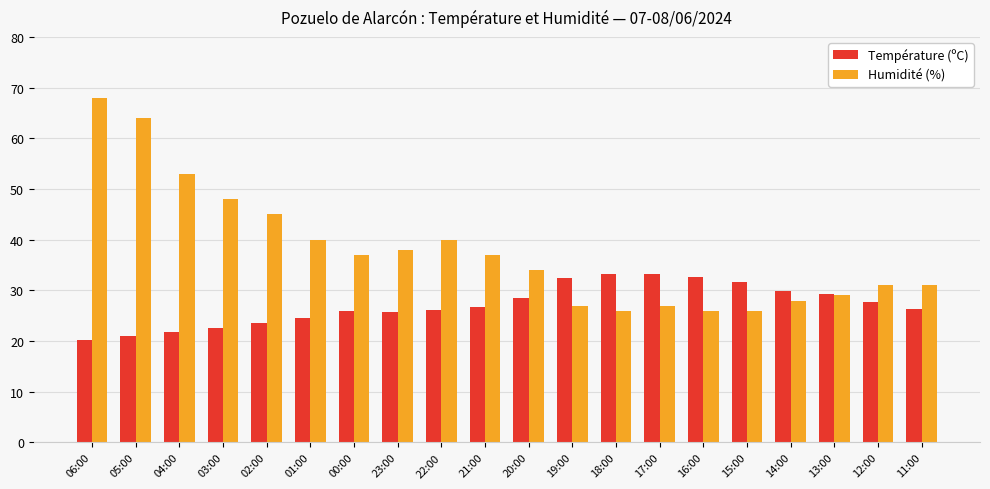

Which series has the widest spread of values?

Humidité (%)